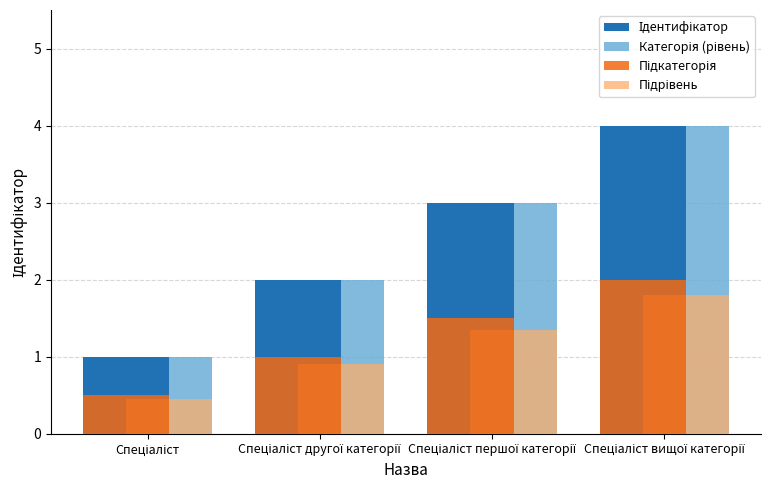

What is the minimum value shown in the chart?

0.5